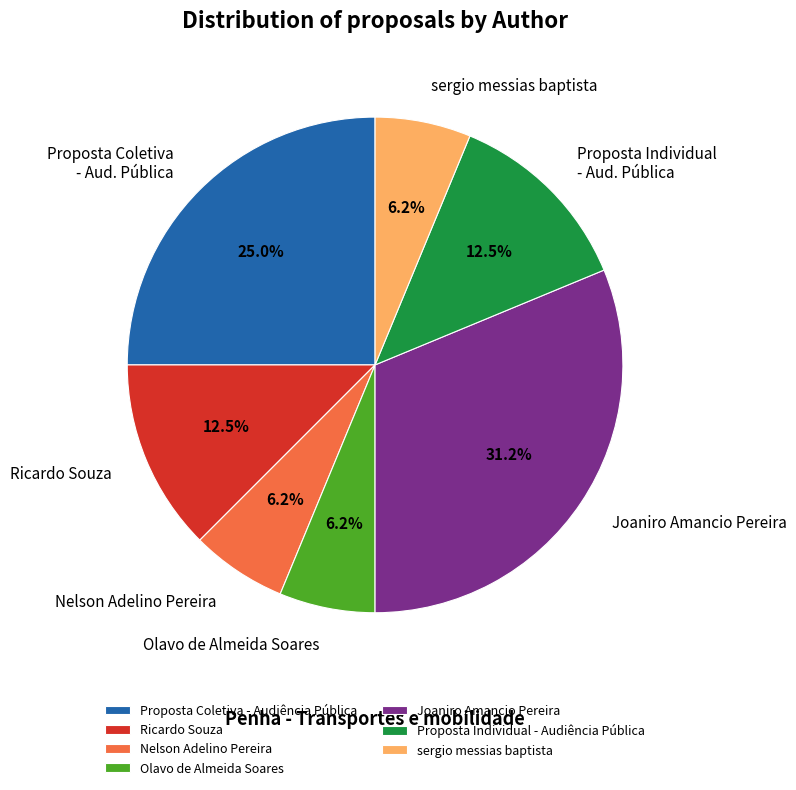

Does any single category account for the majority?

No